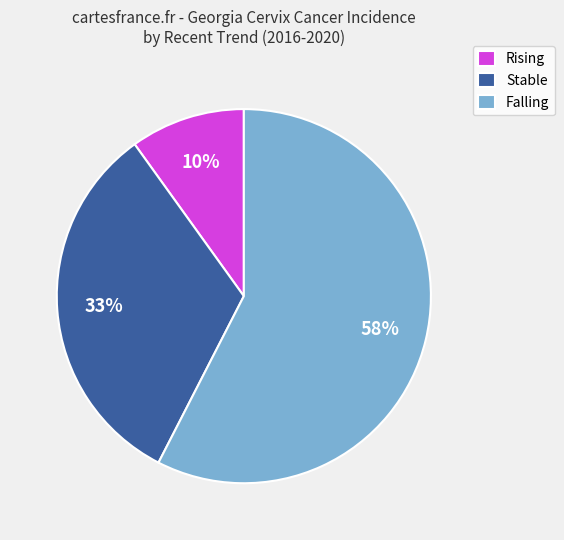

Between Rising and Stable, which is larger?

Stable